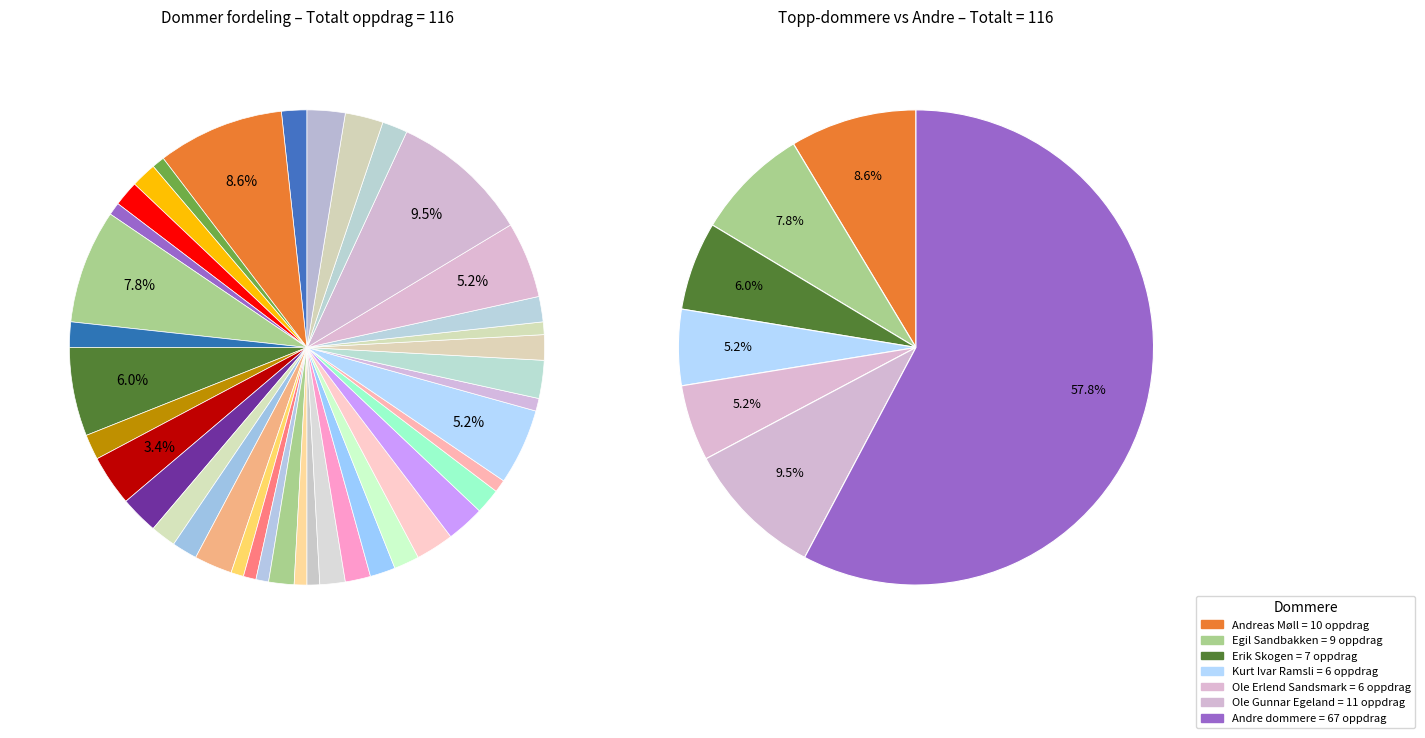

Do Kai Ole Lid and Helge Mølland together represent more than half of the pie?

No